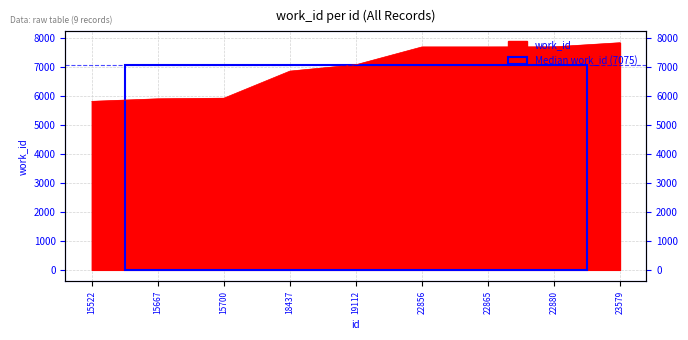

Reading left to right, list all the values displayed in this chart.

5813	5900	5922	6856	7075	7690	7690	7694	7835